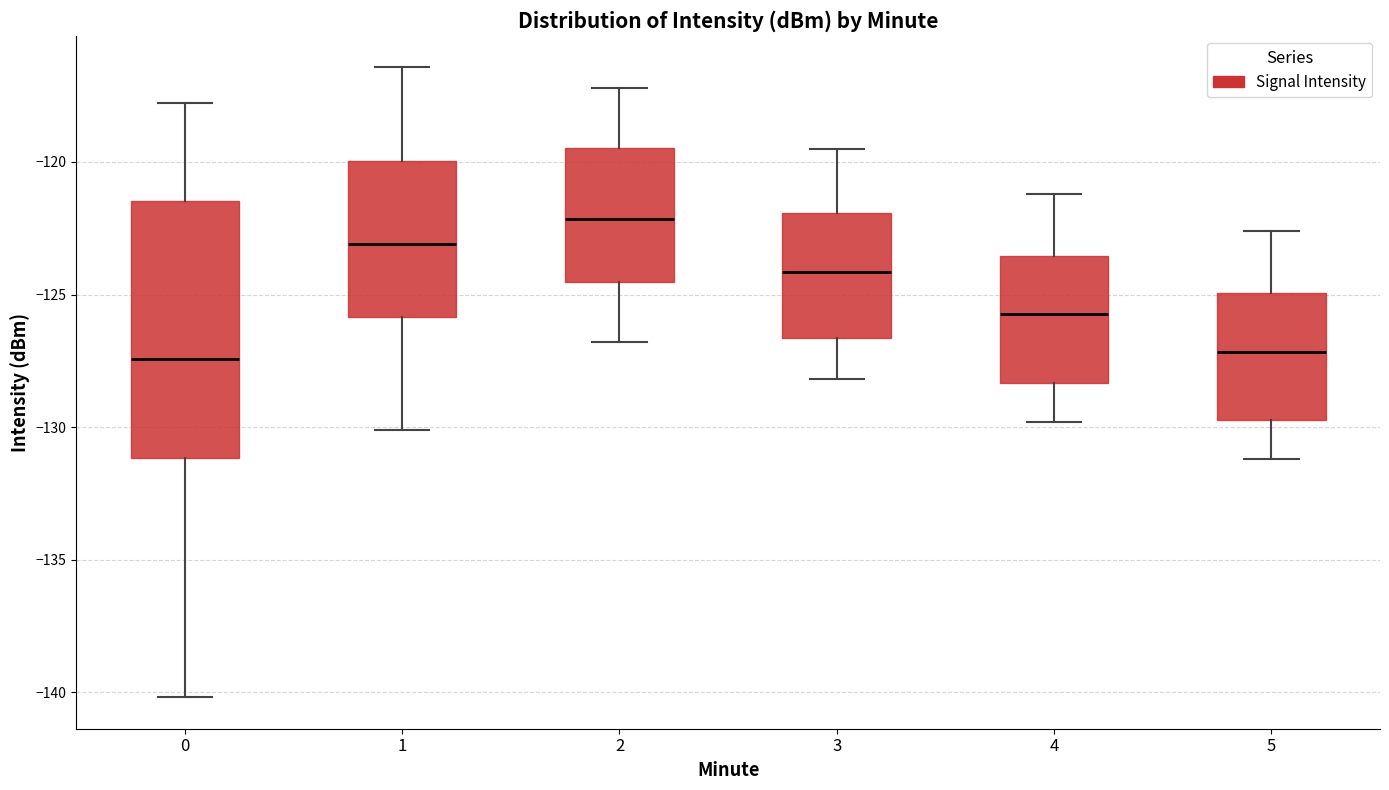

Which box is the tallest, from its lower edge to its upper edge?

0